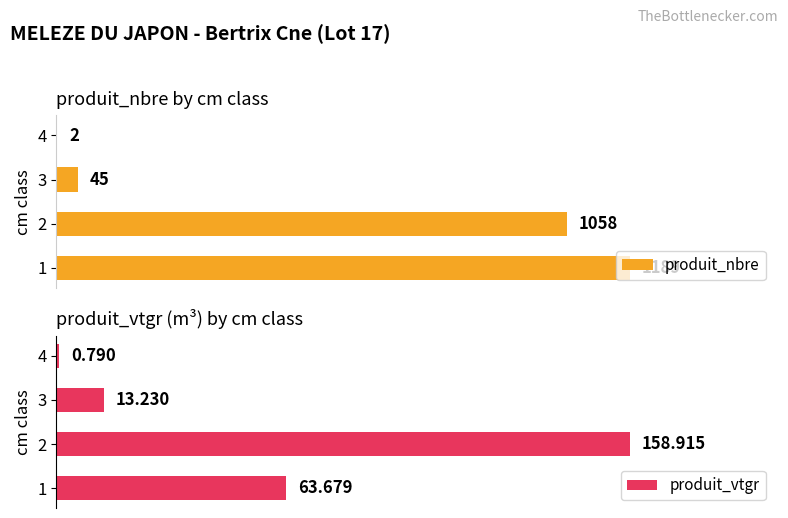

Reading left to right, transcribe all the data shown in this chart.

produit_nbre: 1189.0	1058.0	45.0	2.0
produit_vtgr: 63.7	158.9	13.2	0.8